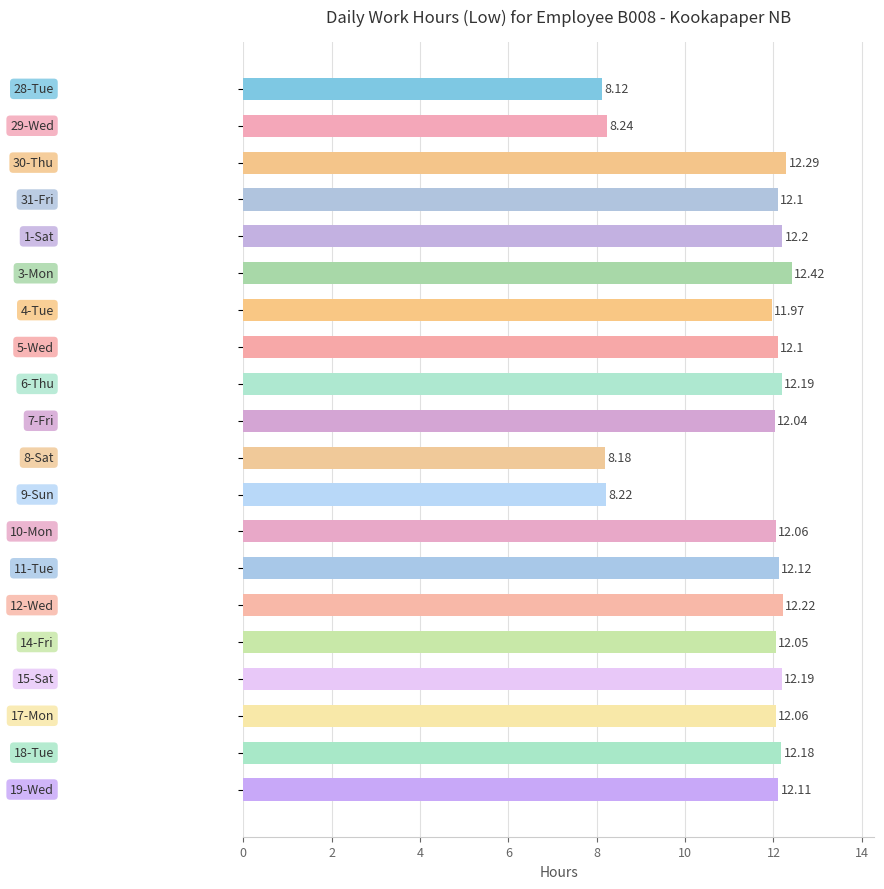

What is the sum of all values?

227.1